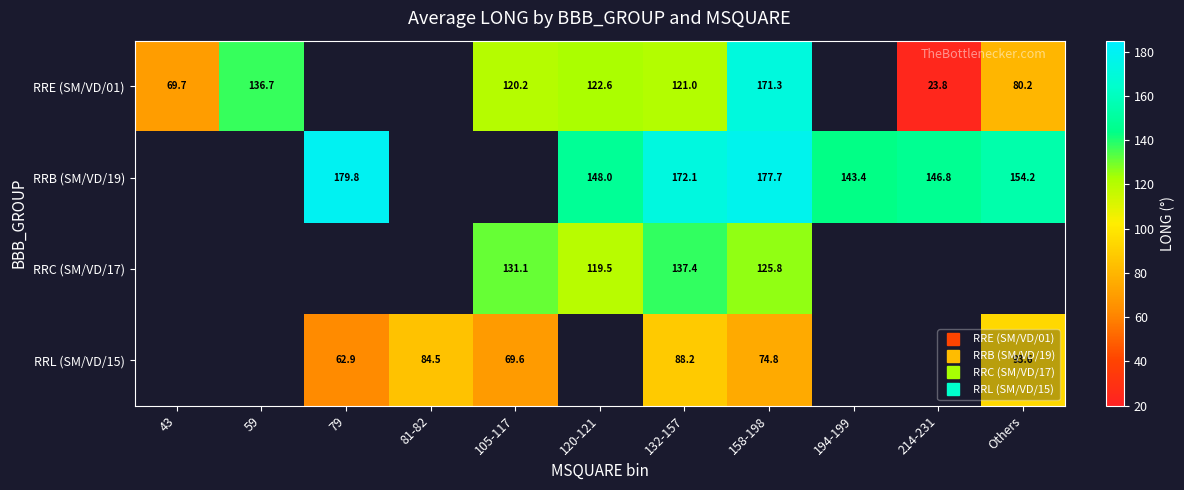

What value does the RRL (SM/VD/15) series have at 105-117?

69.6